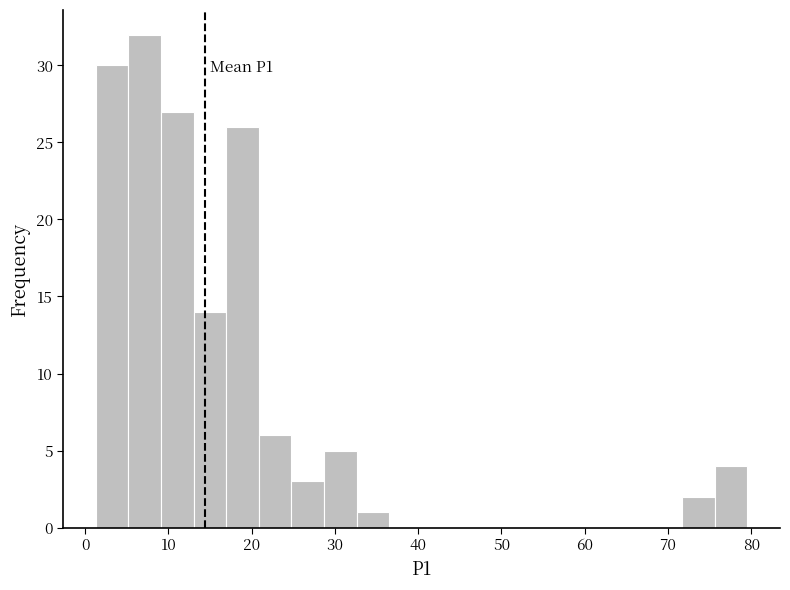

Read against the x-axis, roughly where is the centre of the tallest bar?

7